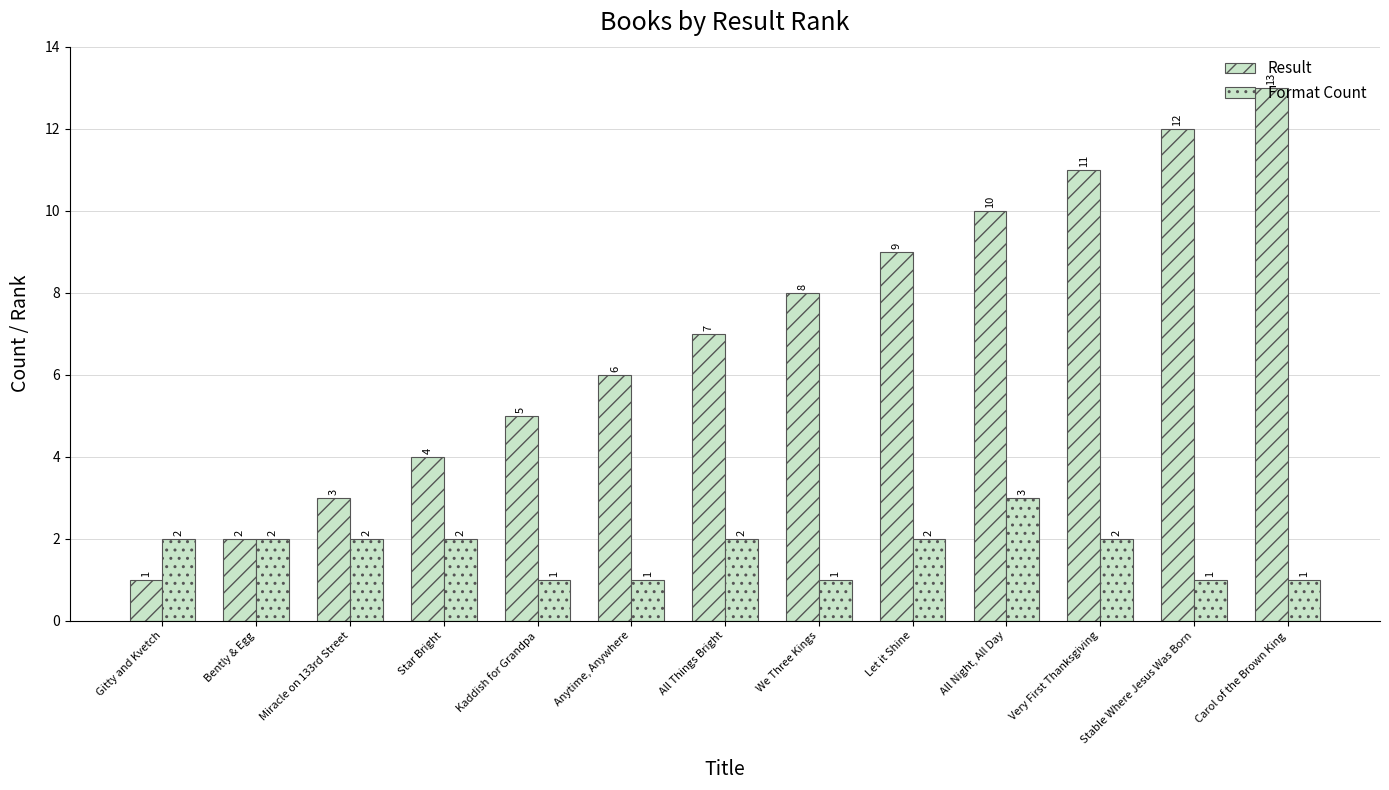

At which label is Result closest to 7?

All Things Bright